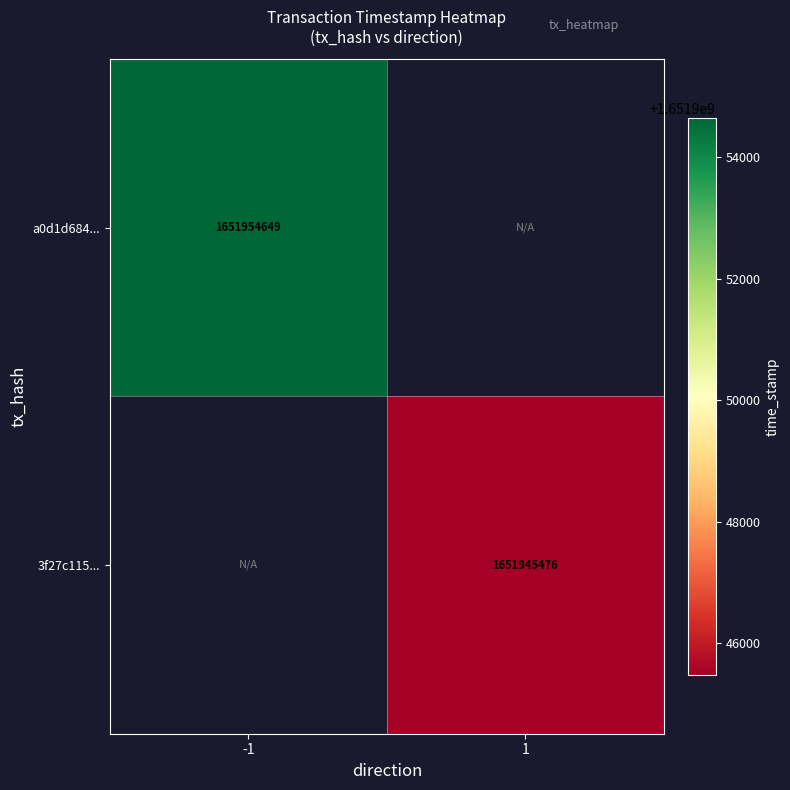

Is the value of a0d1d684... at -1 greater than the value of 3f27c115... at 1?

Yes